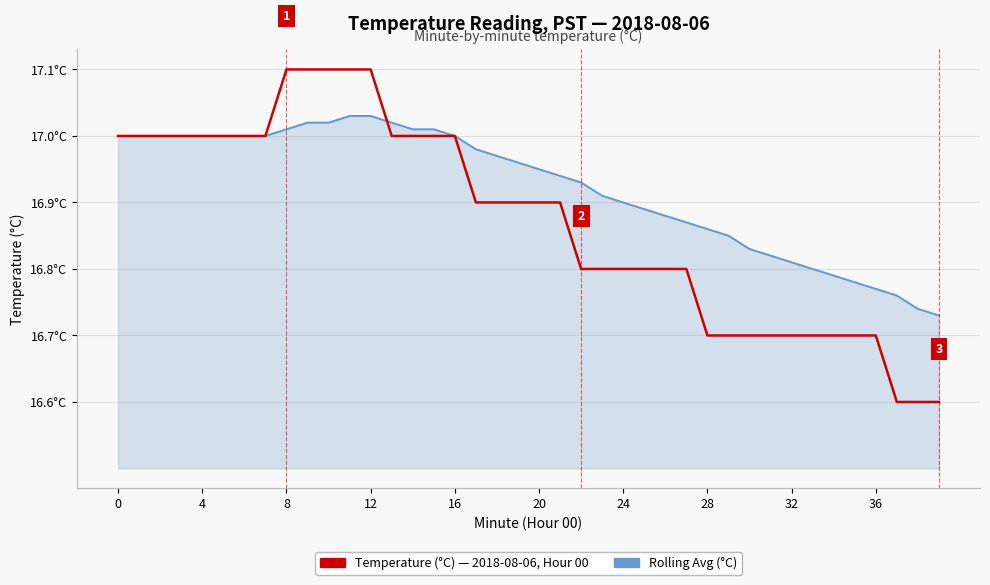

Reading right to left, what are all the values shown in this chart?

Rolling Avg (°C): 16.7	16.7	16.8	16.8	16.8	16.8	16.8	16.8	16.8	16.8	16.9	16.9	16.9	16.9	16.9	16.9	16.9	16.9	16.9	16.9	17.0	17.0	17.0	17.0	17.0	17.0	17.0	17.0	17.0	17.0	17.0	17.0	17.0	17.0	17.0	17.0	17.0	17.0	17.0	17.0
Temperature (°C): 16.6	16.6	16.6	16.7	16.7	16.7	16.7	16.7	16.7	16.7	16.7	16.7	16.8	16.8	16.8	16.8	16.8	16.8	16.9	16.9	16.9	16.9	16.9	17.0	17.0	17.0	17.0	17.1	17.1	17.1	17.1	17.1	17.0	17.0	17.0	17.0	17.0	17.0	17.0	17.0